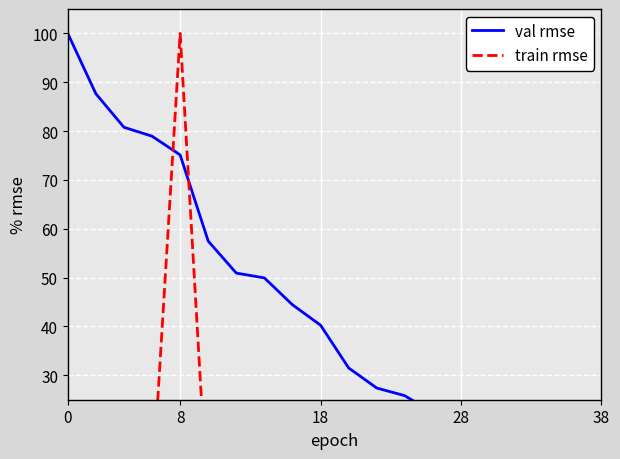

What is the minimum value shown in the chart?

0.7